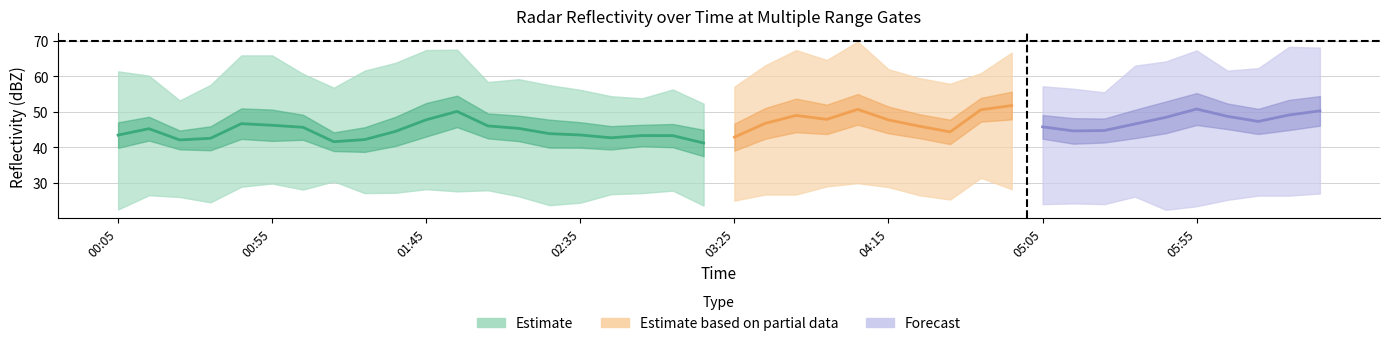

At how many categories does at least one series exceed 47?

40